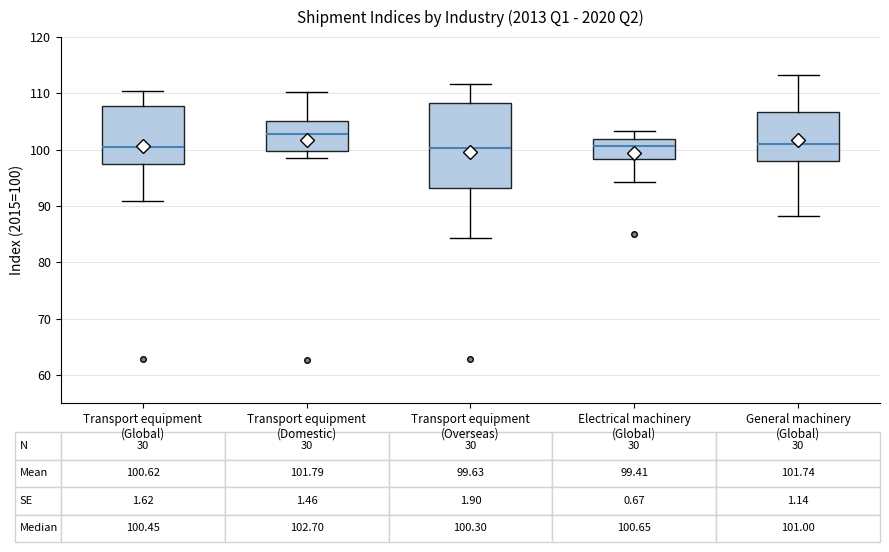

Comparing the boxes themselves (not the whiskers), which one is the tallest?

Transport equipment (Overseas)